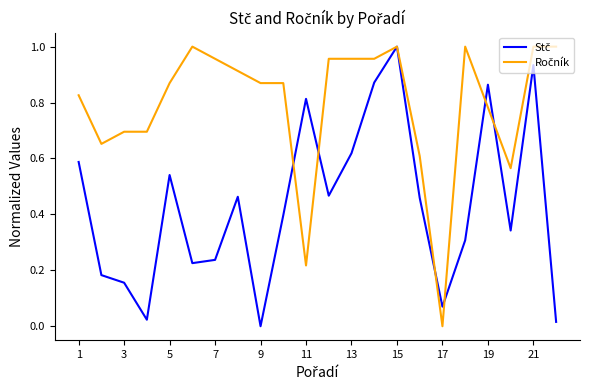

Does the chart display data point markers on the line(s)?

No